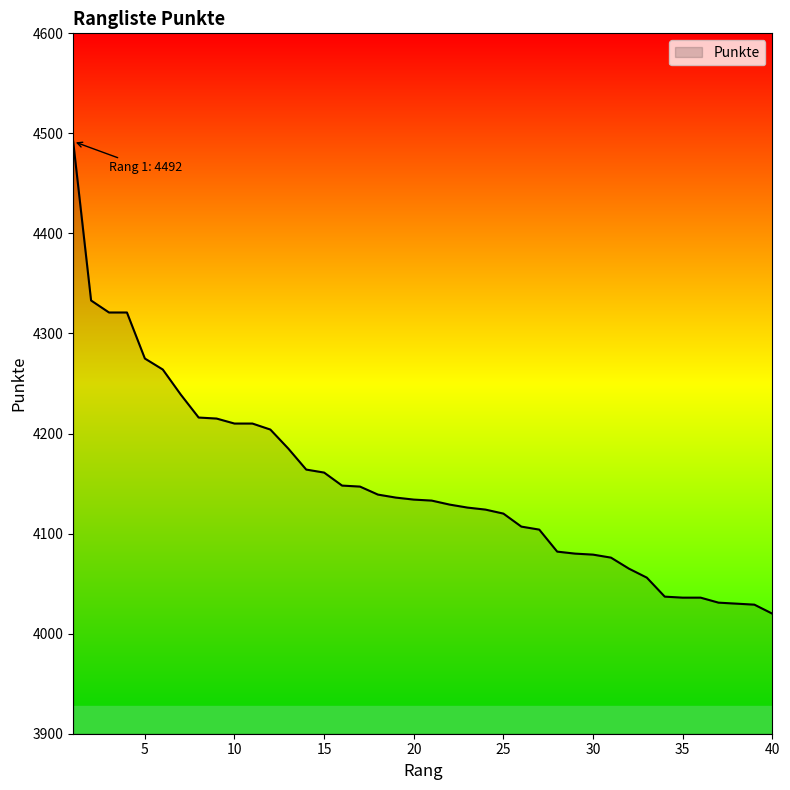

Does the chart display data point markers on the line(s)?

No